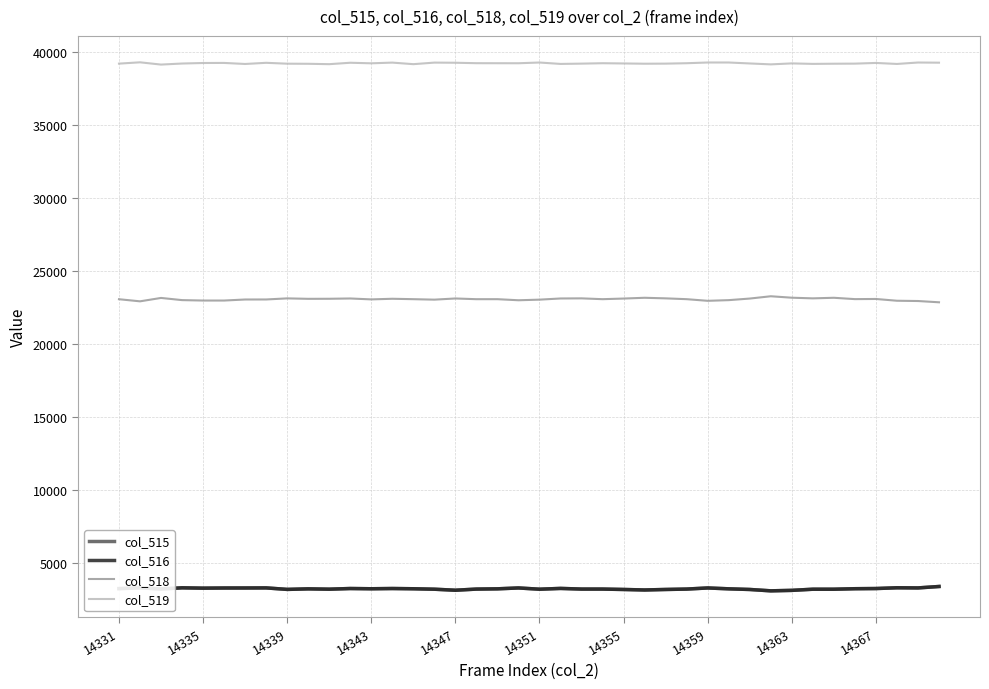

True or false: col_516 and col_518 intersect in this chart.

False